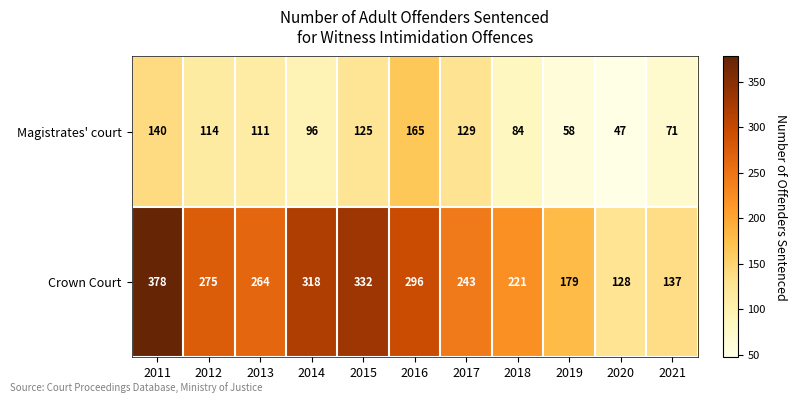

Which series has the largest total across all categories?

Crown Court